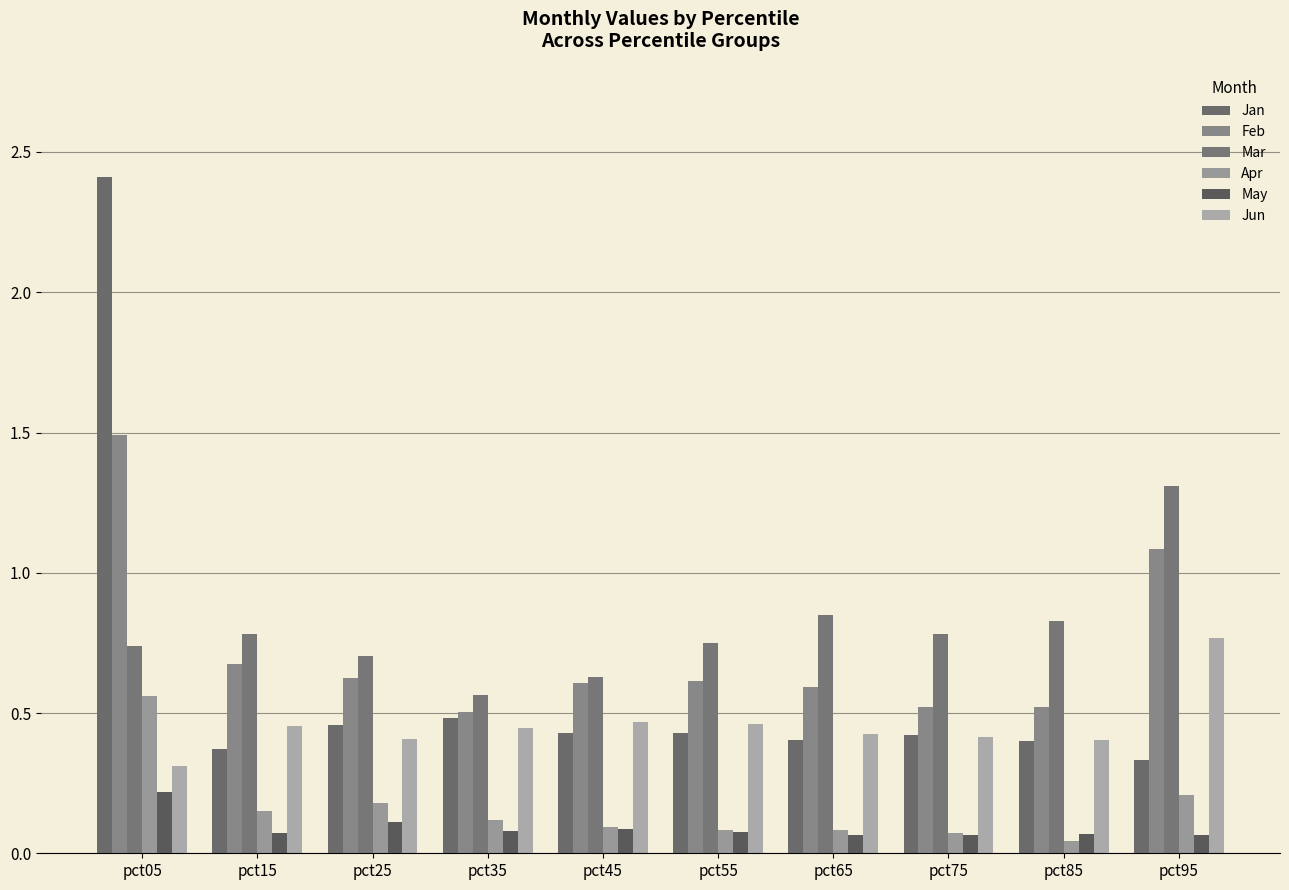

What is the difference between the second highest and second lowest values in the Jan series?

0.1